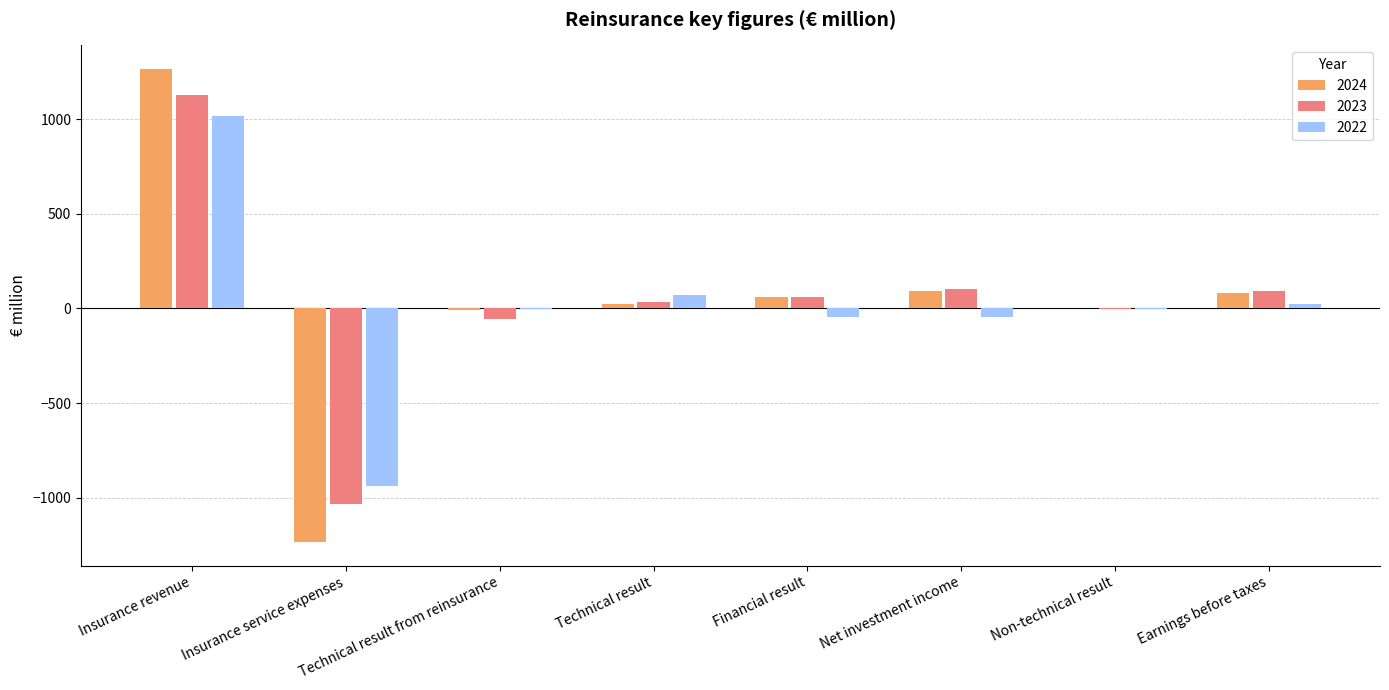

Count the number of data series in this chart.

3